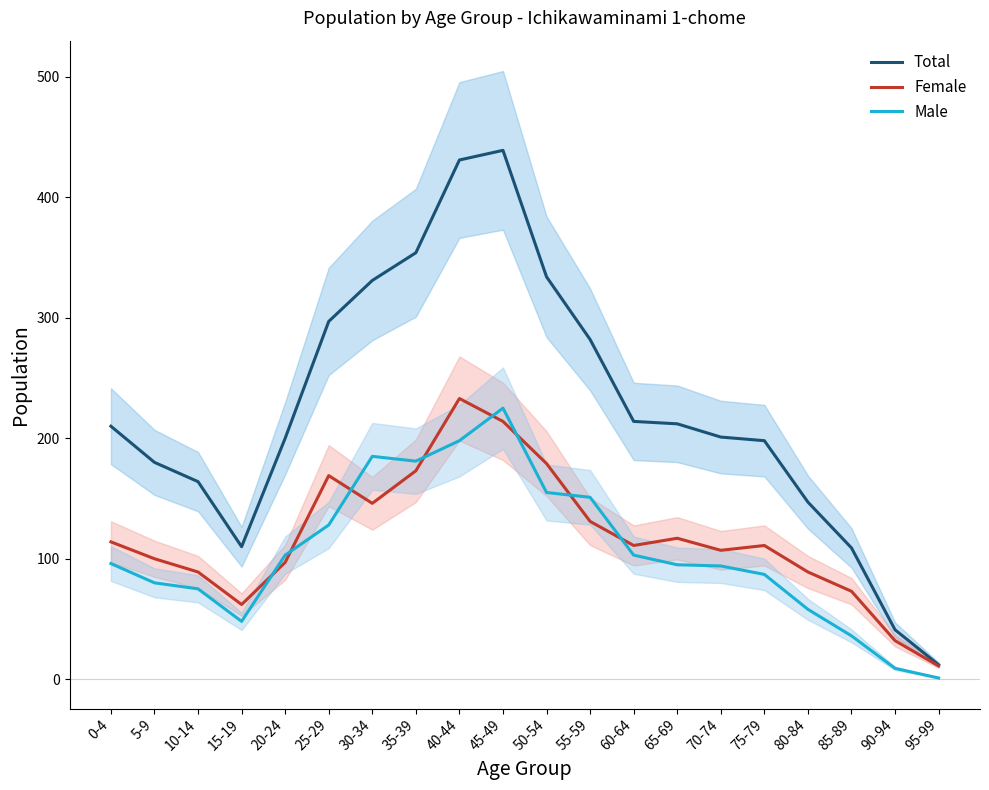

Which category has the highest value in the Total series?

45-49